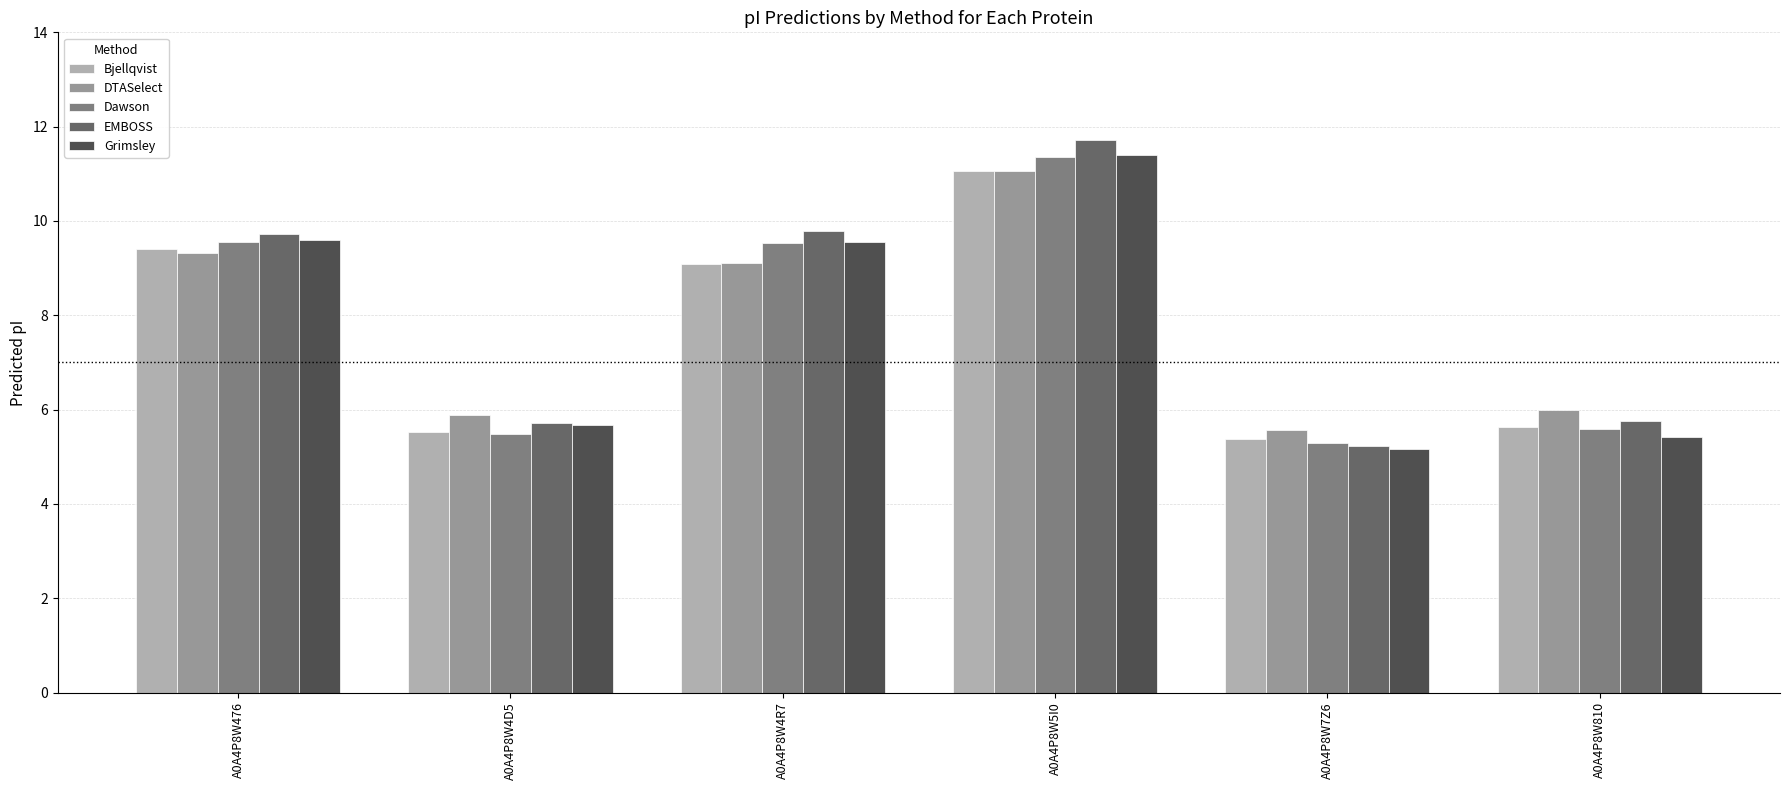

What is the maximum value for DTASelect?

11.1